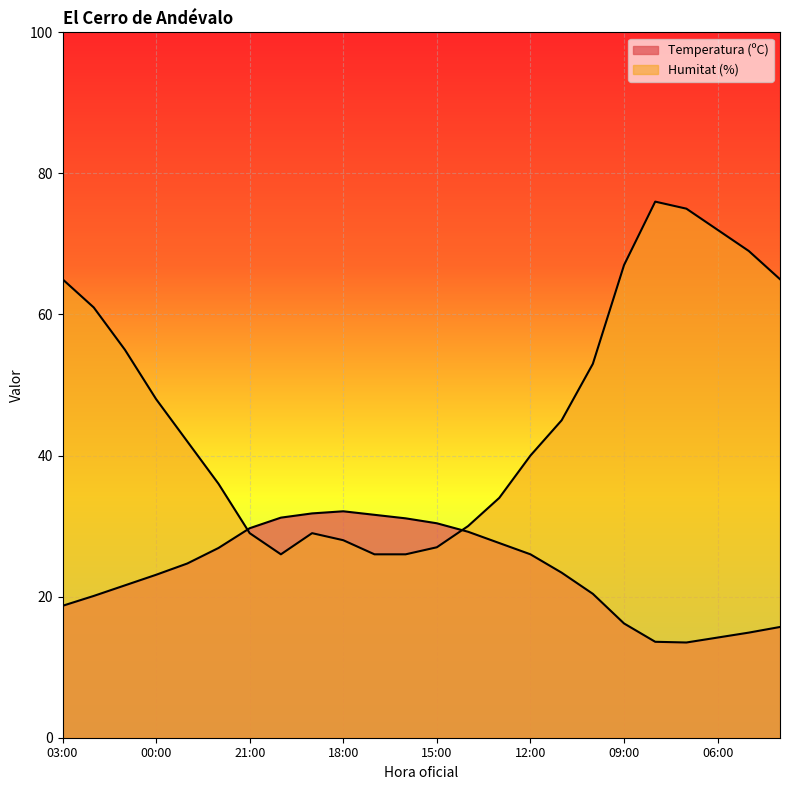

Between 23:00 and 04:00, which series saw the biggest shift?

Humitat (%)